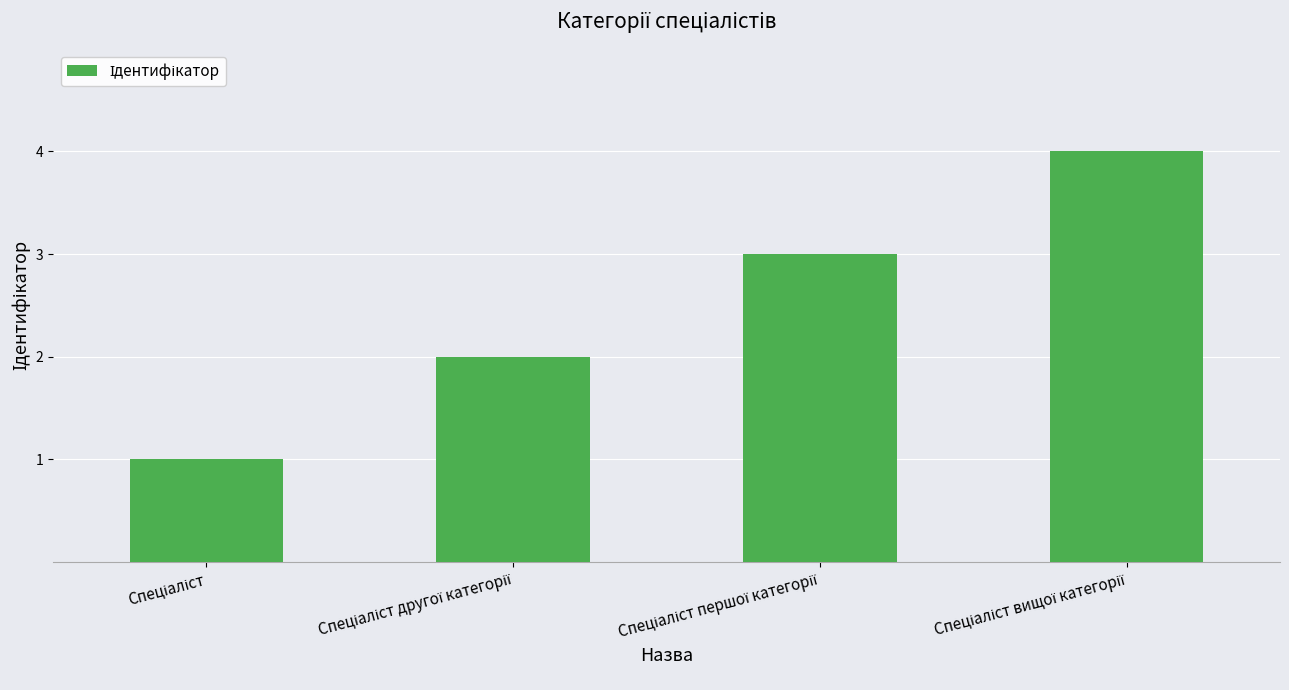

What is the difference between the maximum and minimum values?

3